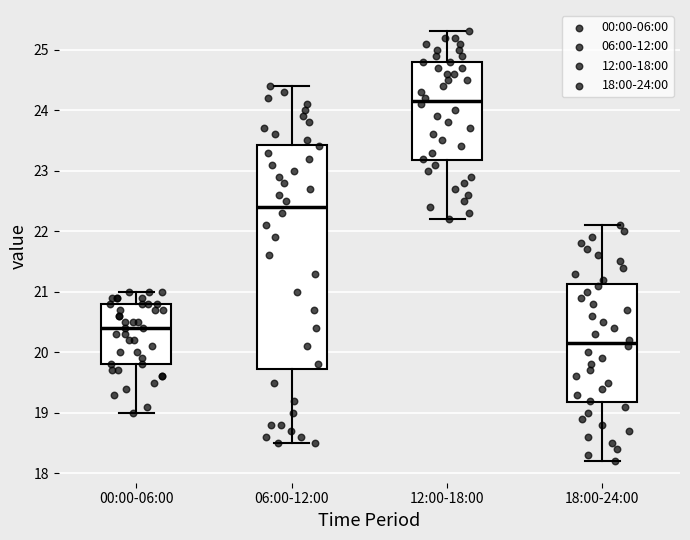

Reading left to right, read every box against the y-axis: the position of its median line, the range the box covers, and the ends of its whiskers. The values are not printed on the chart, so give them approximately, as read against the axis.

00:00-06:00: median 20.4, box 19.8 to 20.8, whiskers 19.0 to 21.0
06:00-12:00: median 22.4, box 19.7 to 23.4, whiskers 18.5 to 24.4
12:00-18:00: median 24.2, box 23.2 to 24.8, whiskers 22.2 to 25.3
18:00-24:00: median 20.2, box 19.2 to 21.1, whiskers 18.2 to 22.1